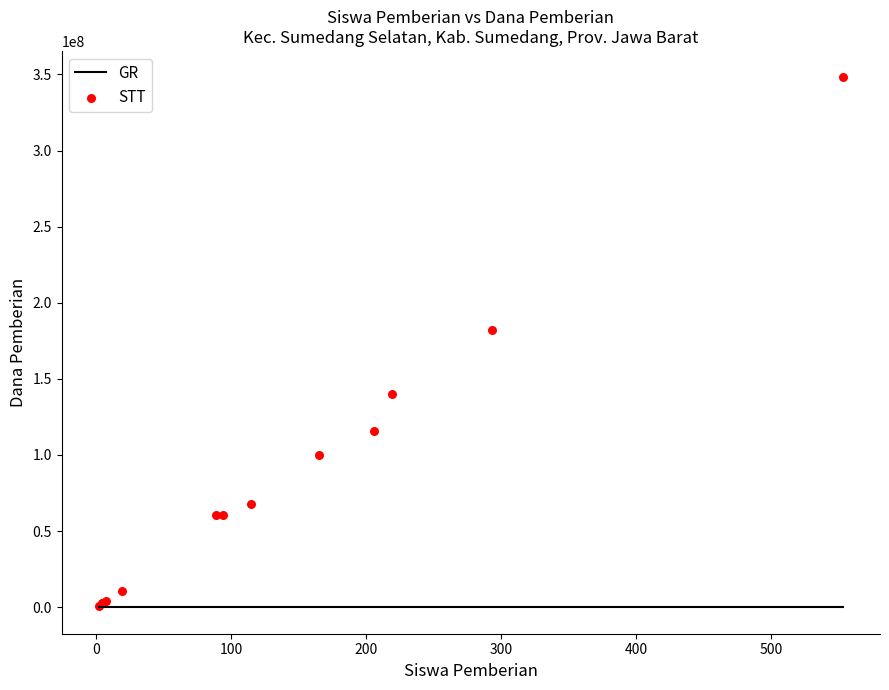

What Y value in the scatter plot is closest to 174375000?

181875000